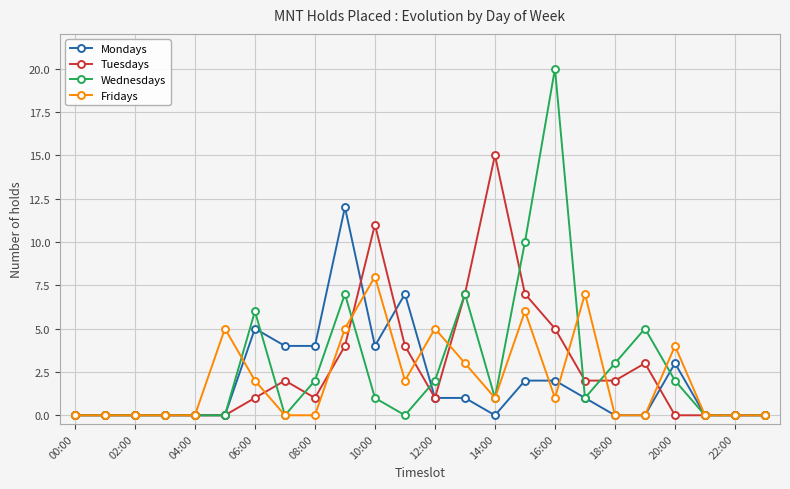

What is the difference between the second highest and second lowest values in the Tuesdays series?

11